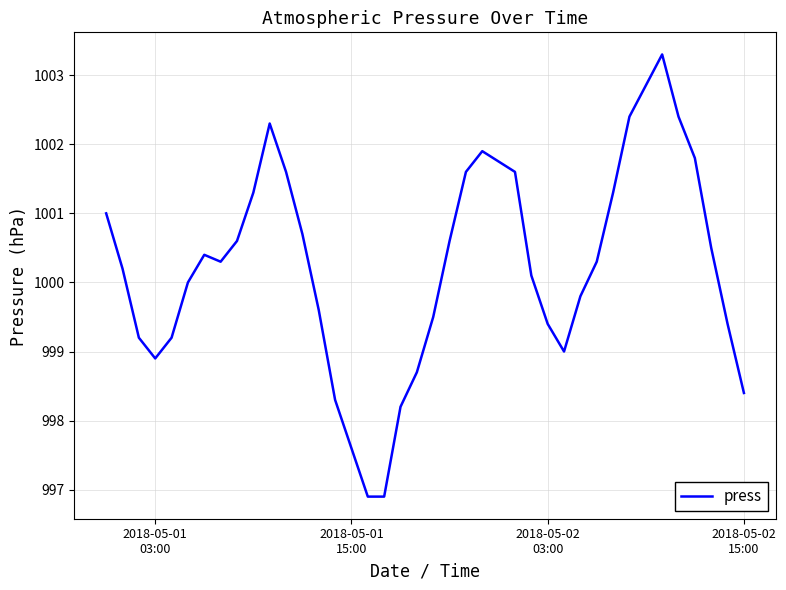

What is the difference between the maximum and minimum values?

6.4